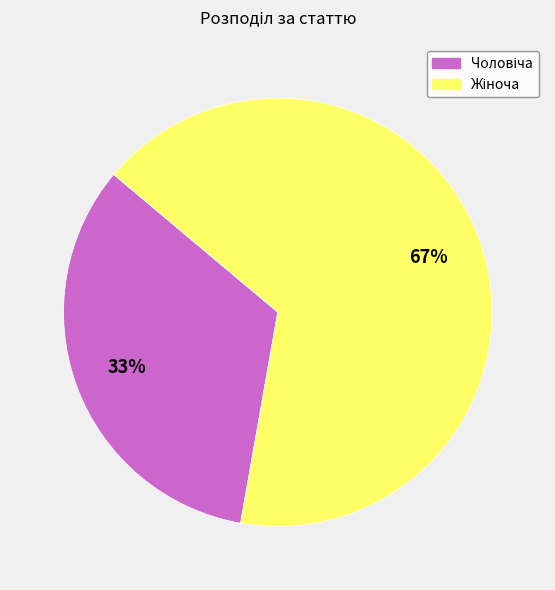

To the nearest percent, what is the average slice percentage?

50%